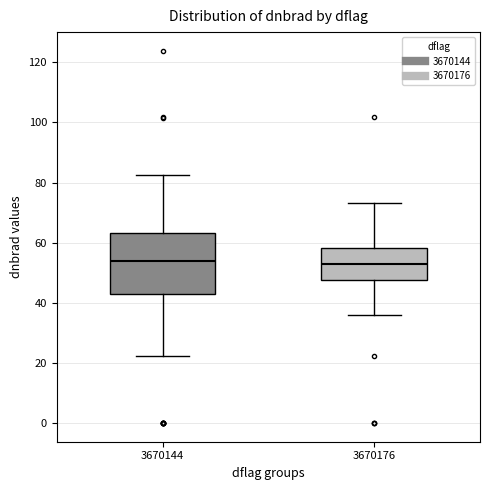

Comparing the boxes themselves (not the whiskers), which one is the tallest?

3670144